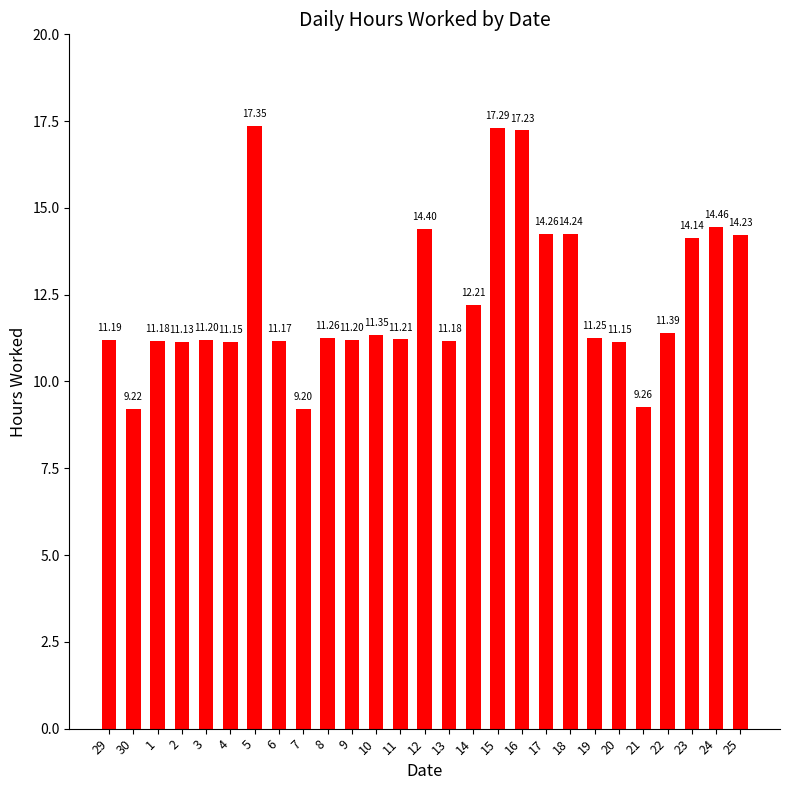

Which has a higher value, 8 or 25?

25